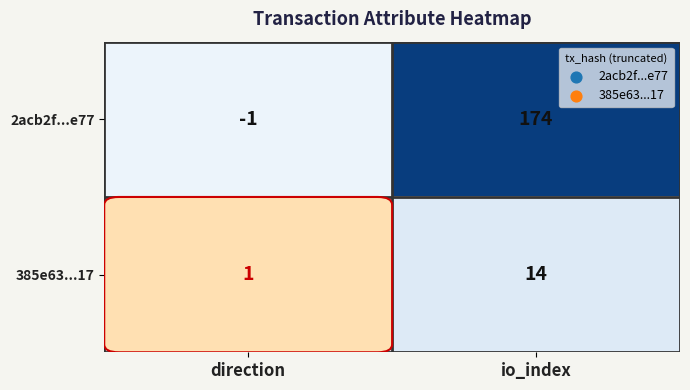

Rank the categories by 2acb2f...e77 value from lowest to highest.

direction, io_index